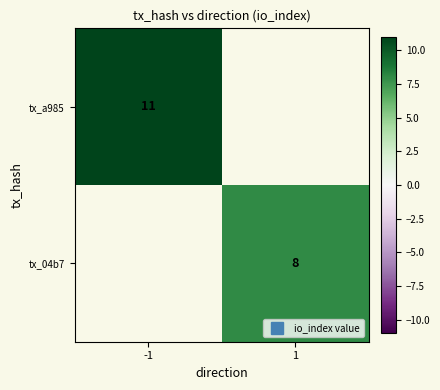

Is it true that tx_a985 equals 11.0 at -1?

True